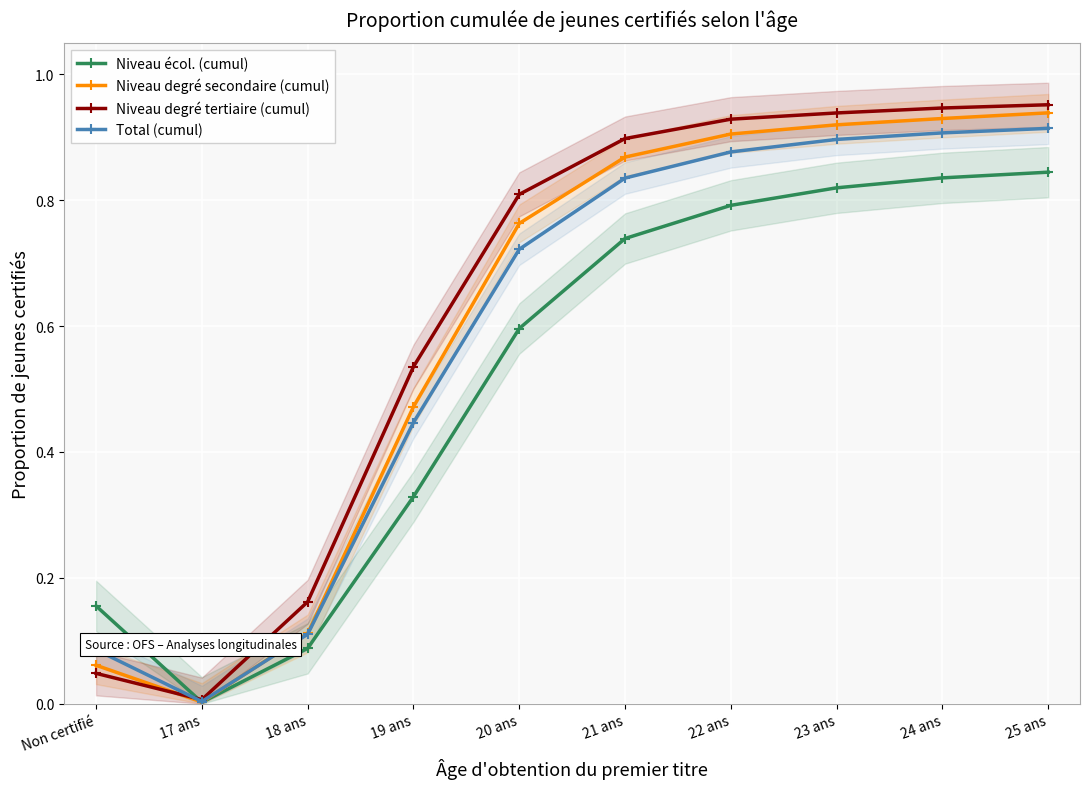

True or false: Total (cumul) has more than 2 points higher than both neighbors.

False